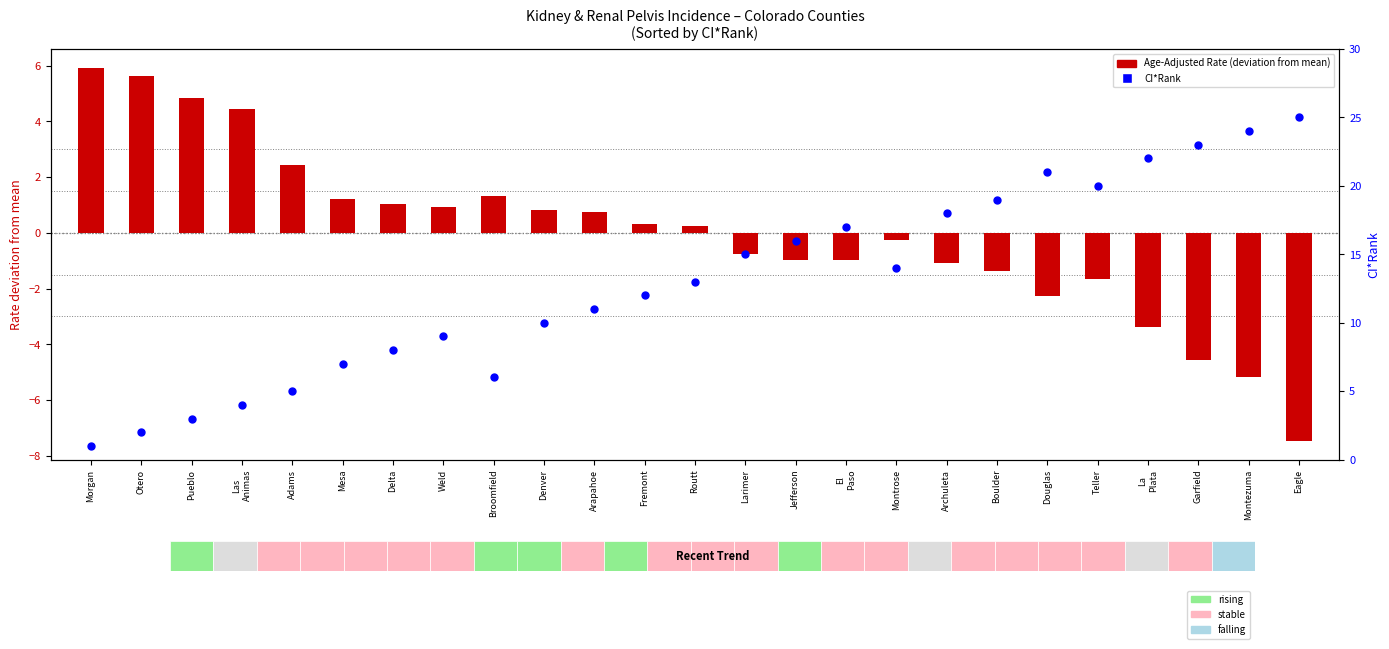

Which series has the largest total across all categories?

CI*Rank